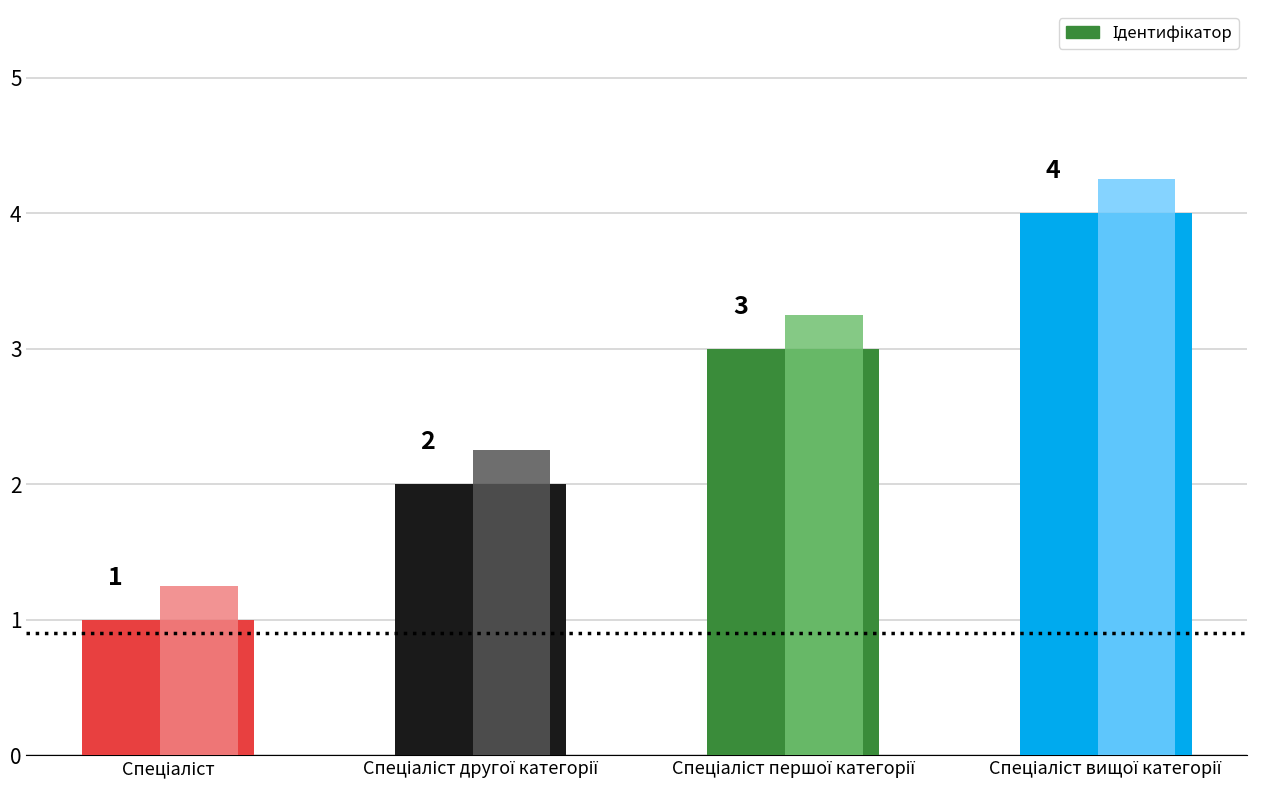

Is it true that the value at Спеціаліст першої категорії is 3?

True